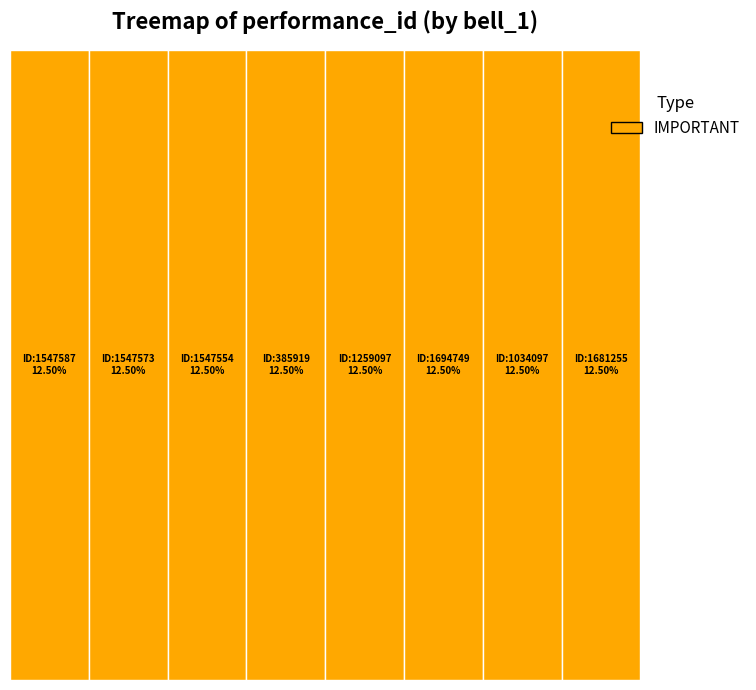

True or false: 1547554 accounts for 21% of the total.

False